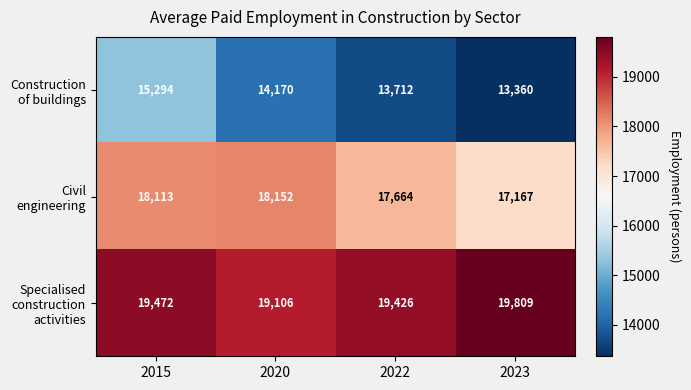

The Construction of buildings series shows 21436 at 2022. True or false?

False